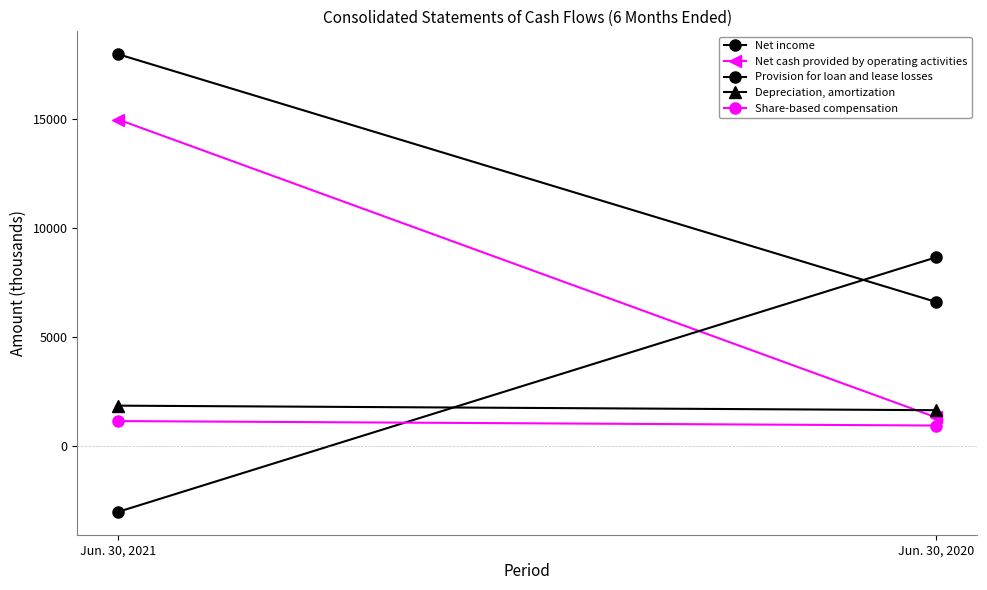

The value of Share-based compensation at Jun. 30, 2021 is 1581. True or false?

False